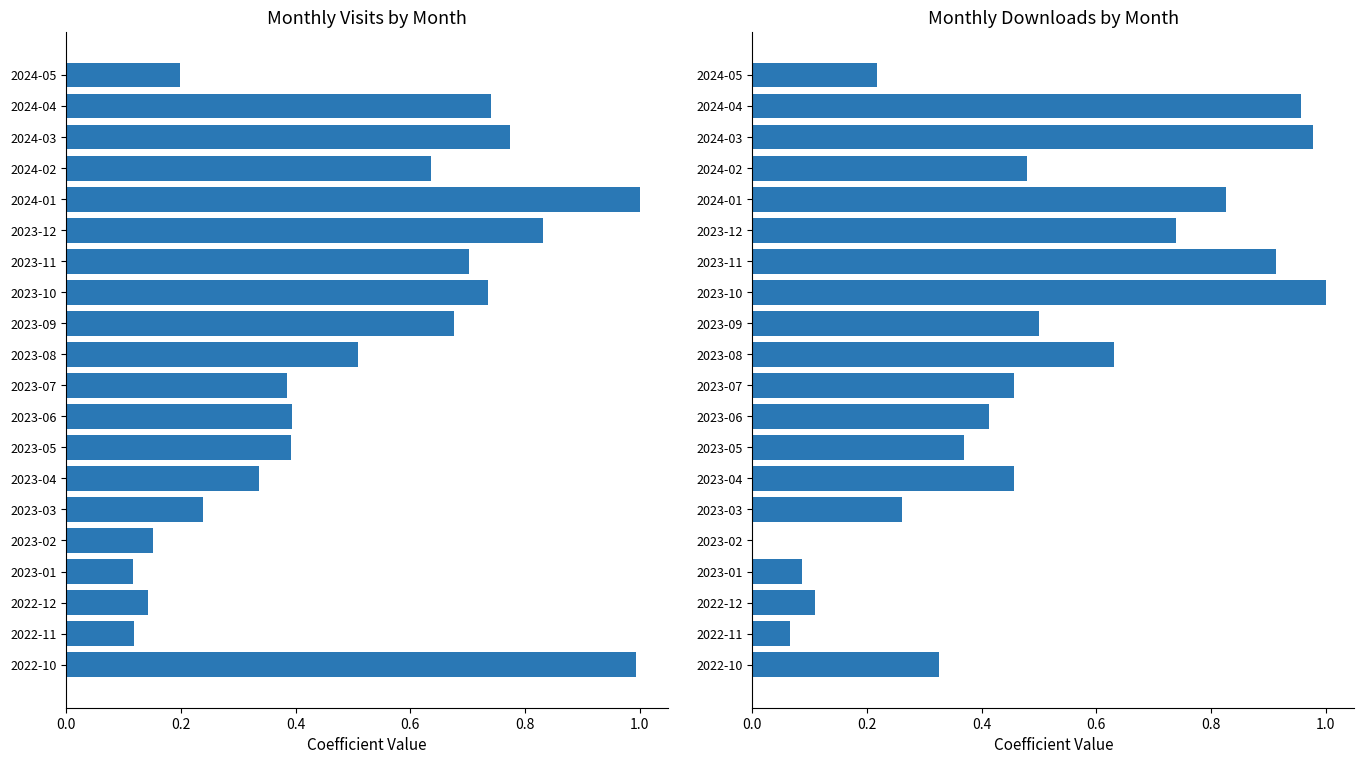

Which series has the largest range (max minus min)?

monthly_download_resource